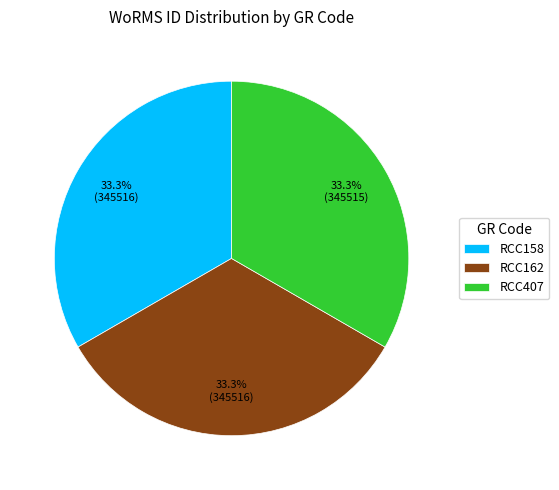

Count the number of slices in the pie.

3